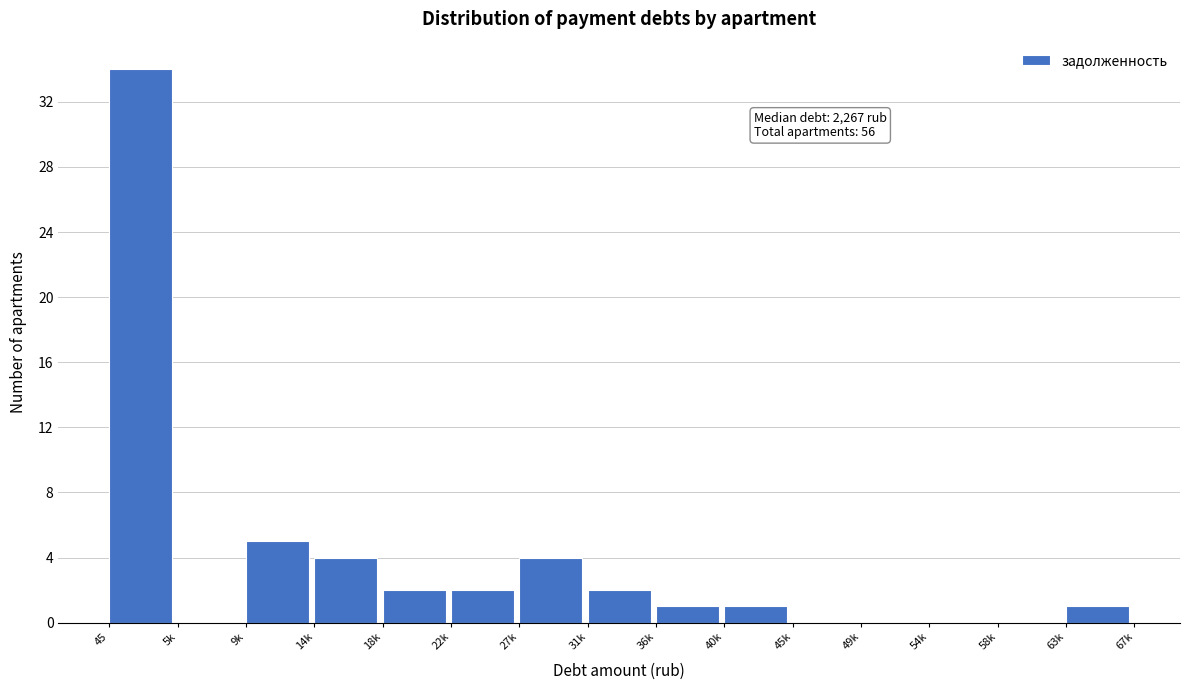

Reading right to left, extract all data points from this chart.

63k=1	58k=0	54k=0	49k=0	45k=0	40k=1	36k=1	31k=2	27k=4	22k=2	18k=2	14k=4	9k=5	5k=0	45=34